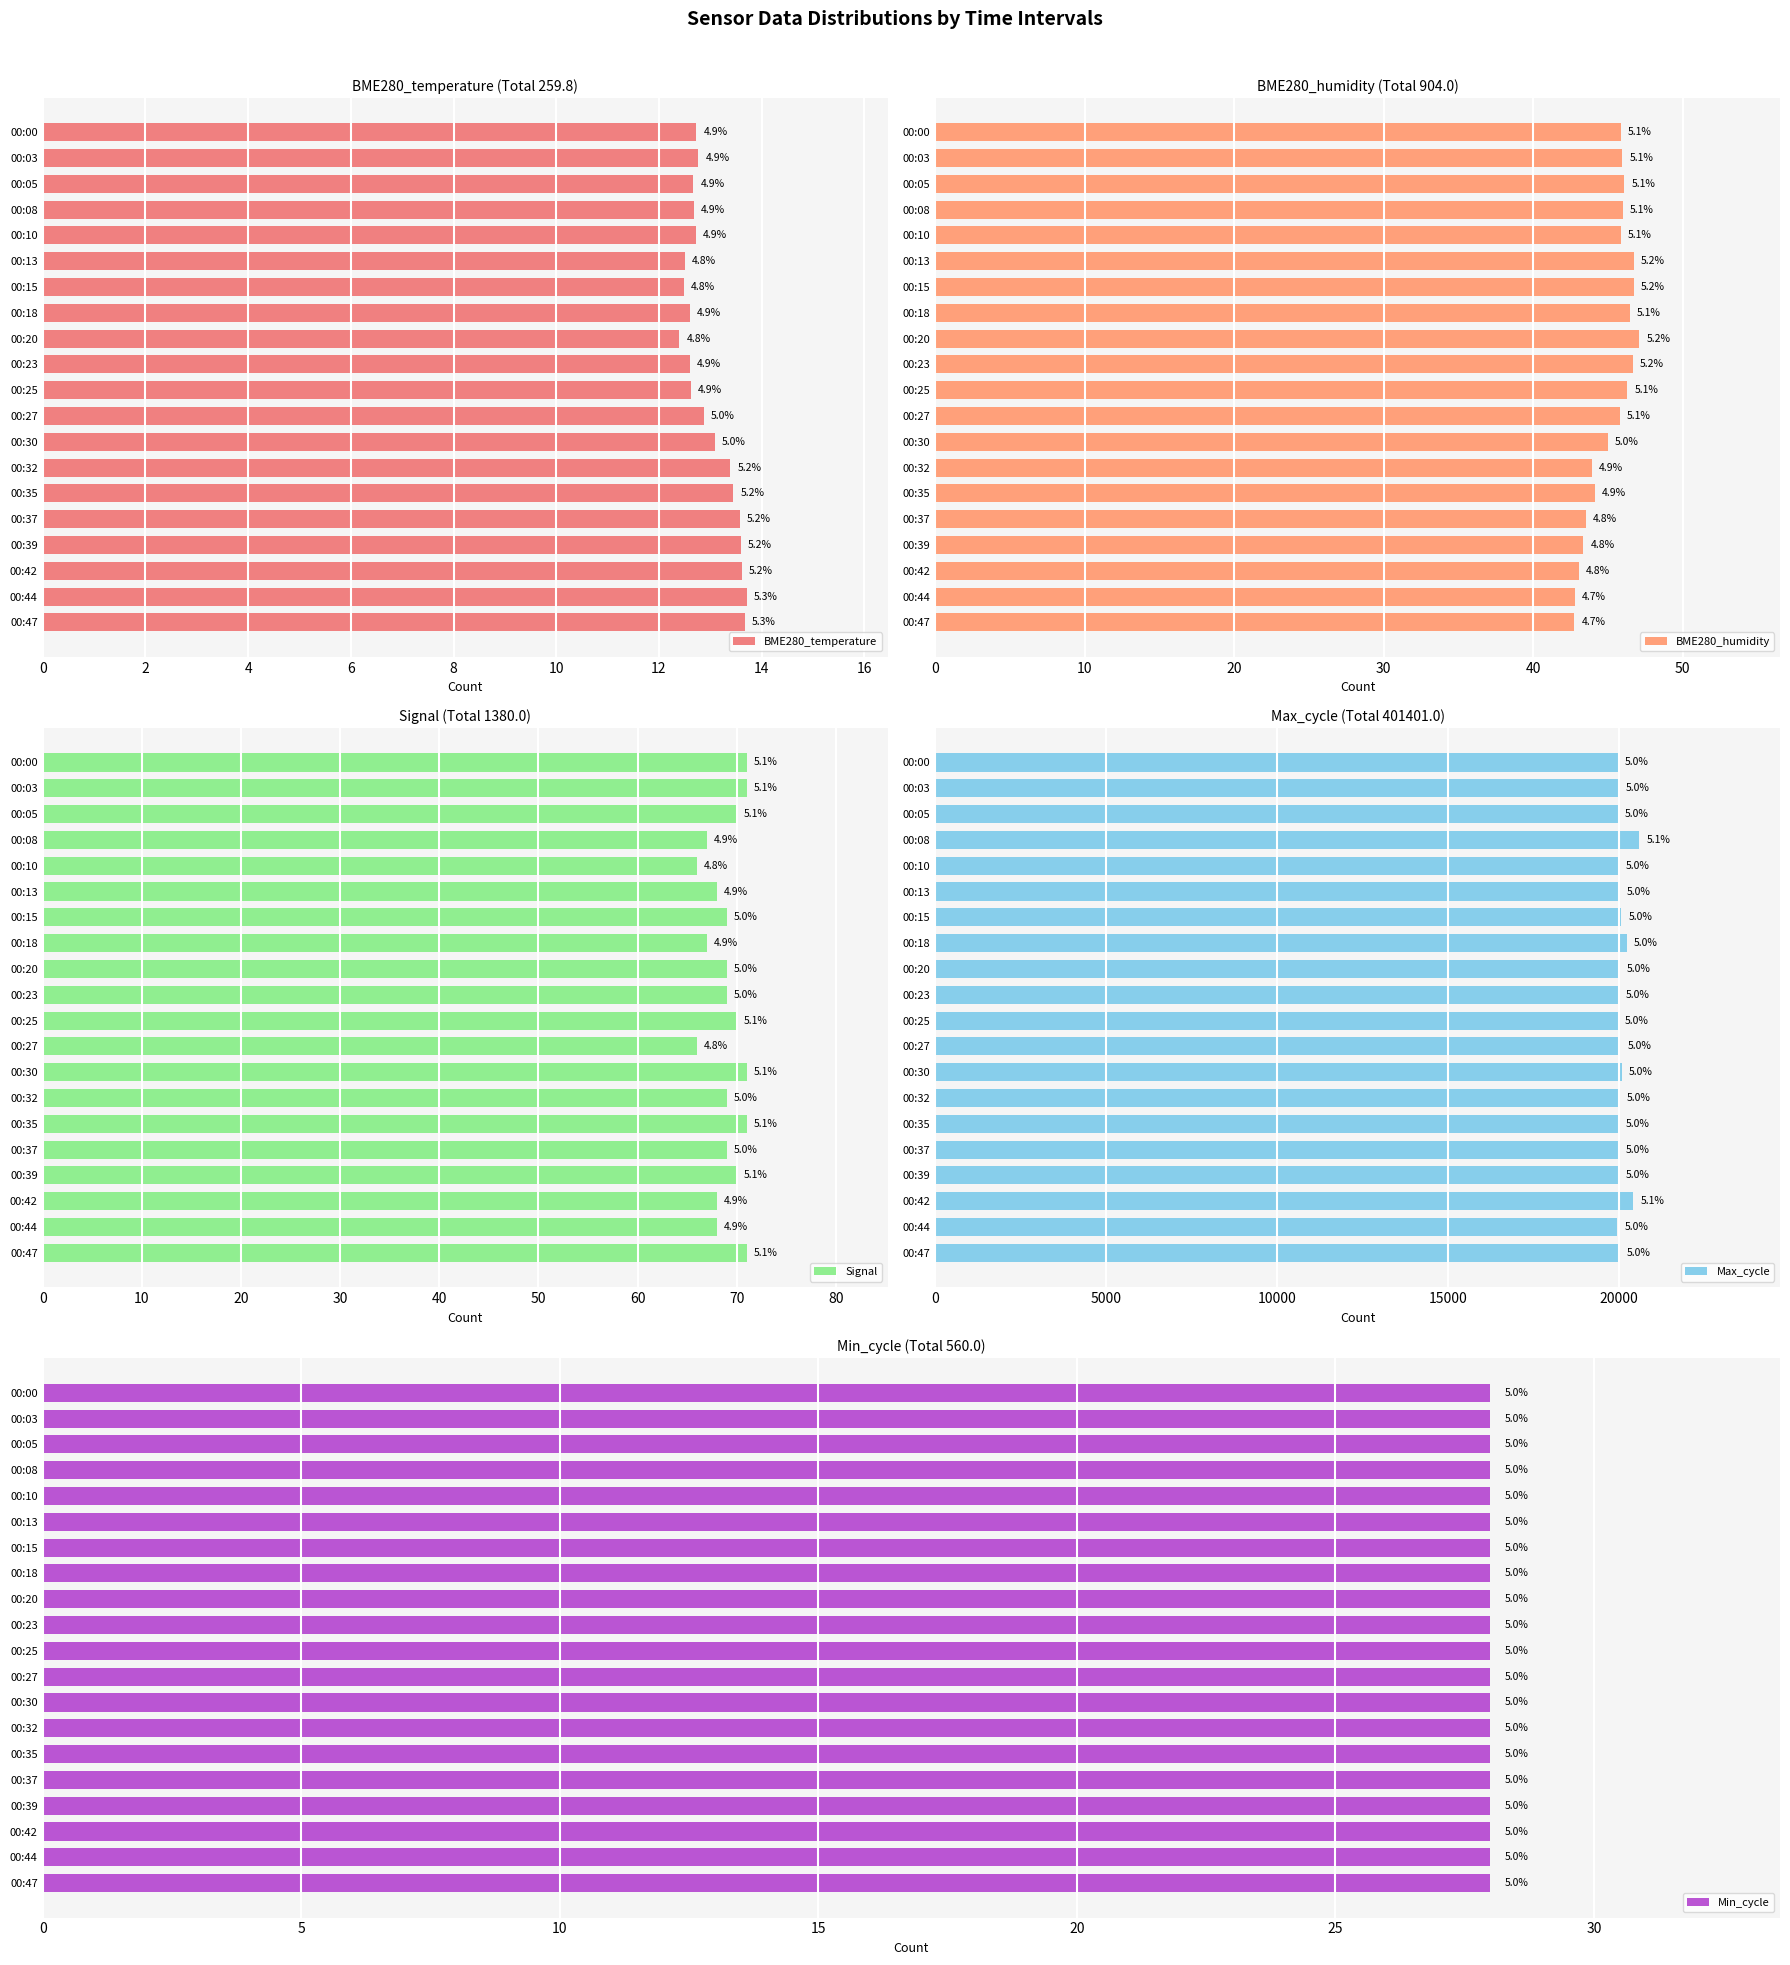

Count the number of categories in the chart.

20